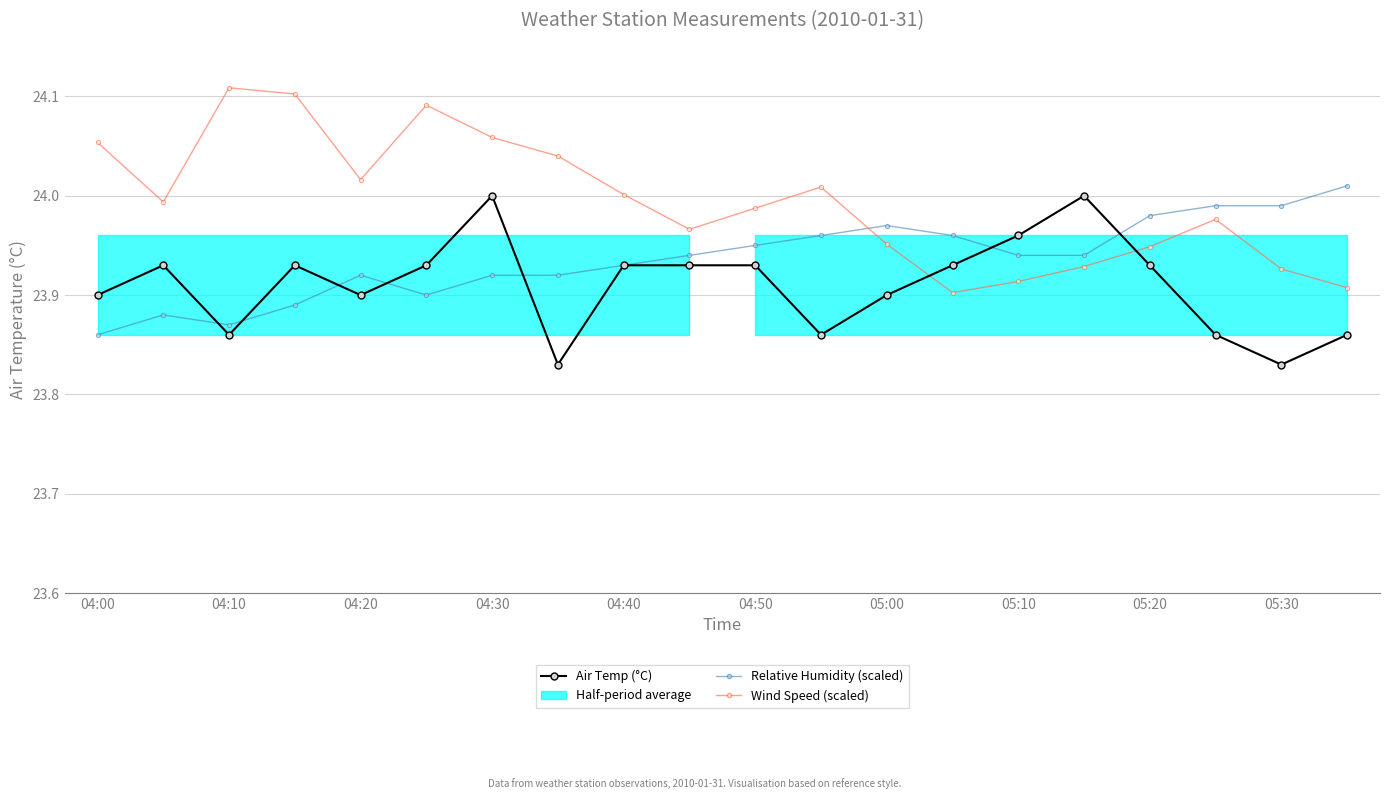

True or false: Wind Speed (scaled) and Relative Humidity (scaled) intersect in this chart.

True